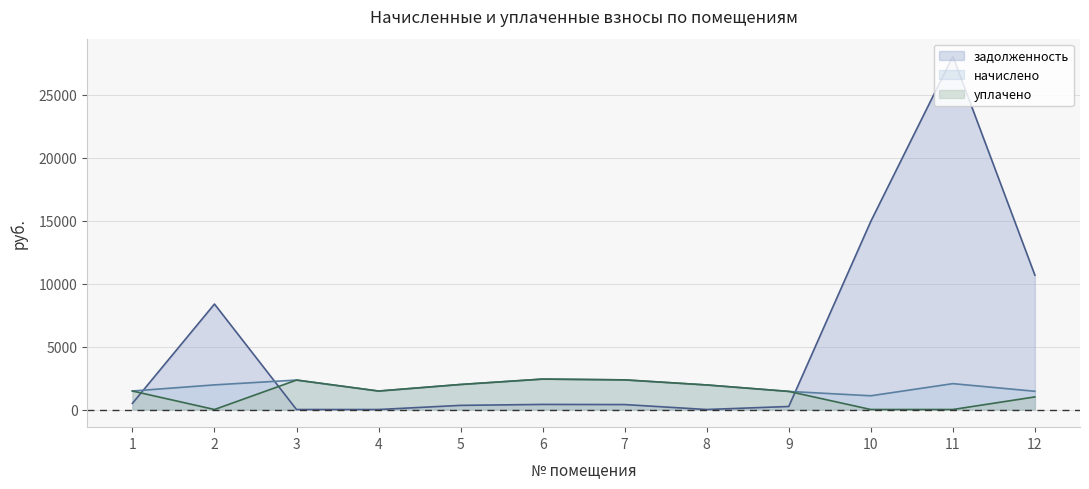

In начислено, how many points are higher than both neighbors (excluding endpoints)?

3